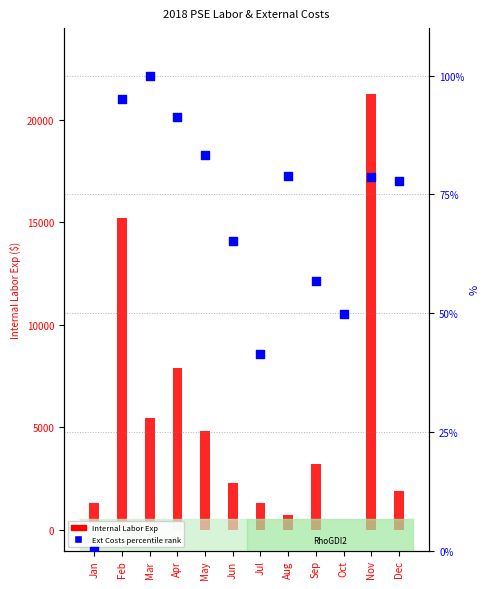

Which series has the largest total across all categories?

Internal Labor Exp